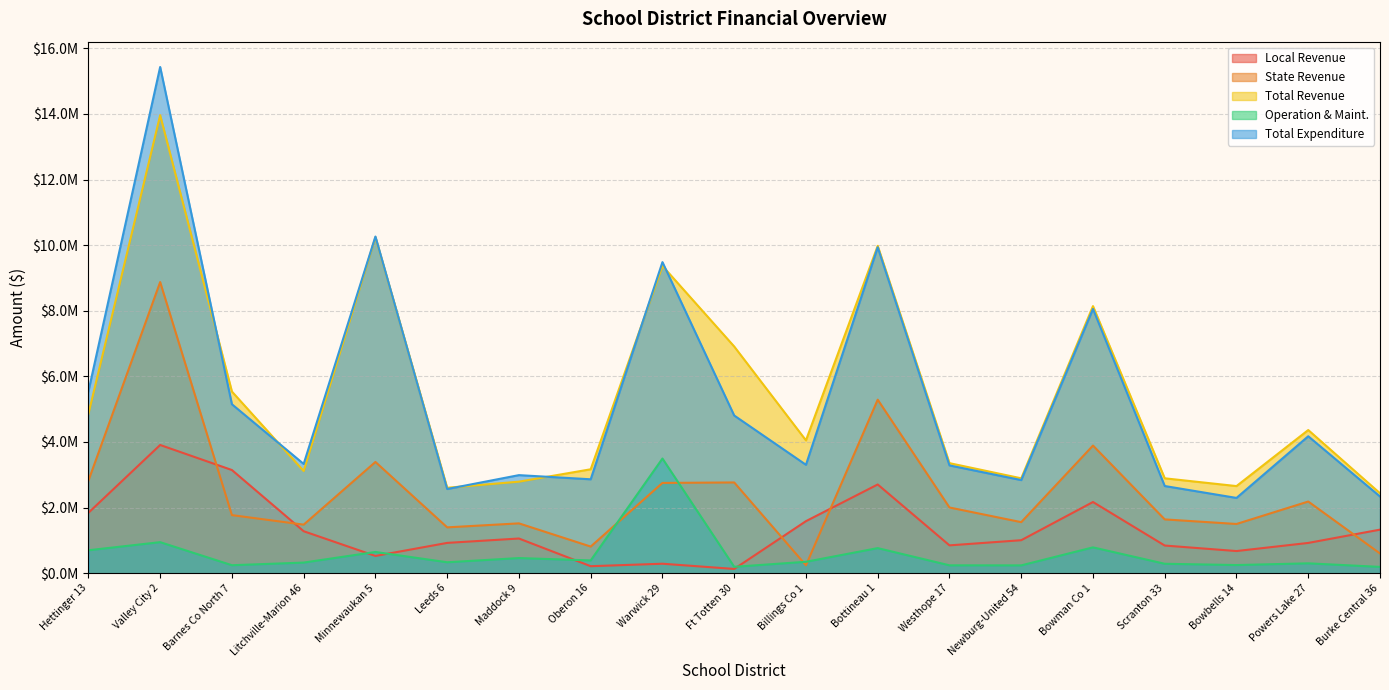

True or false: Total Revenue and Local Revenue cross at least once.

False